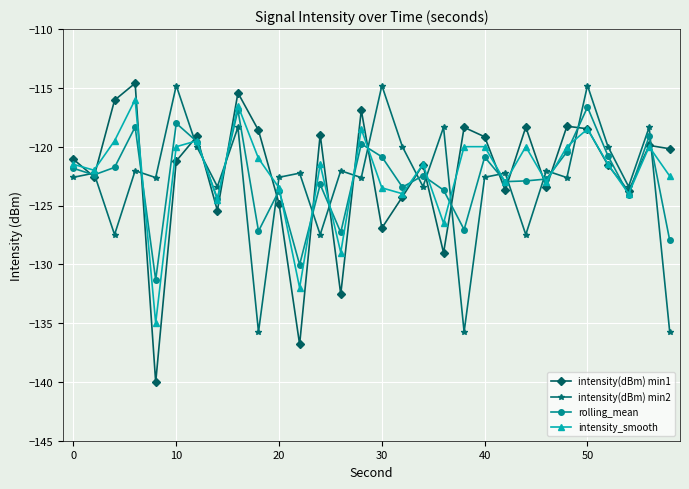

What is the sum of all intensity(dBm) min1 values?

-3671.1